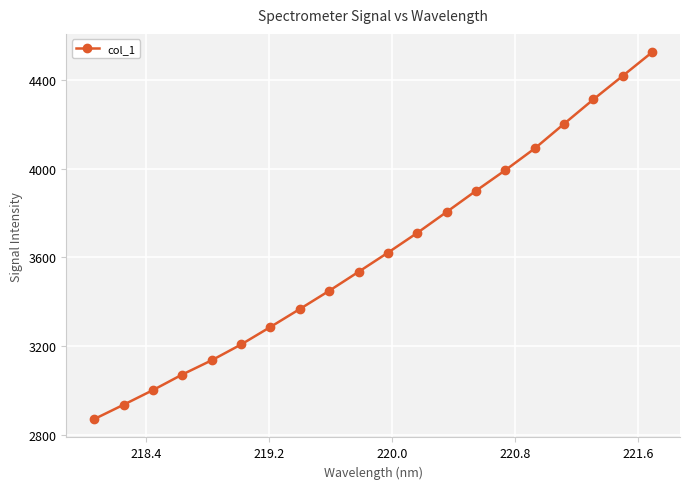

Is this an area chart (filled region under the line)?

No